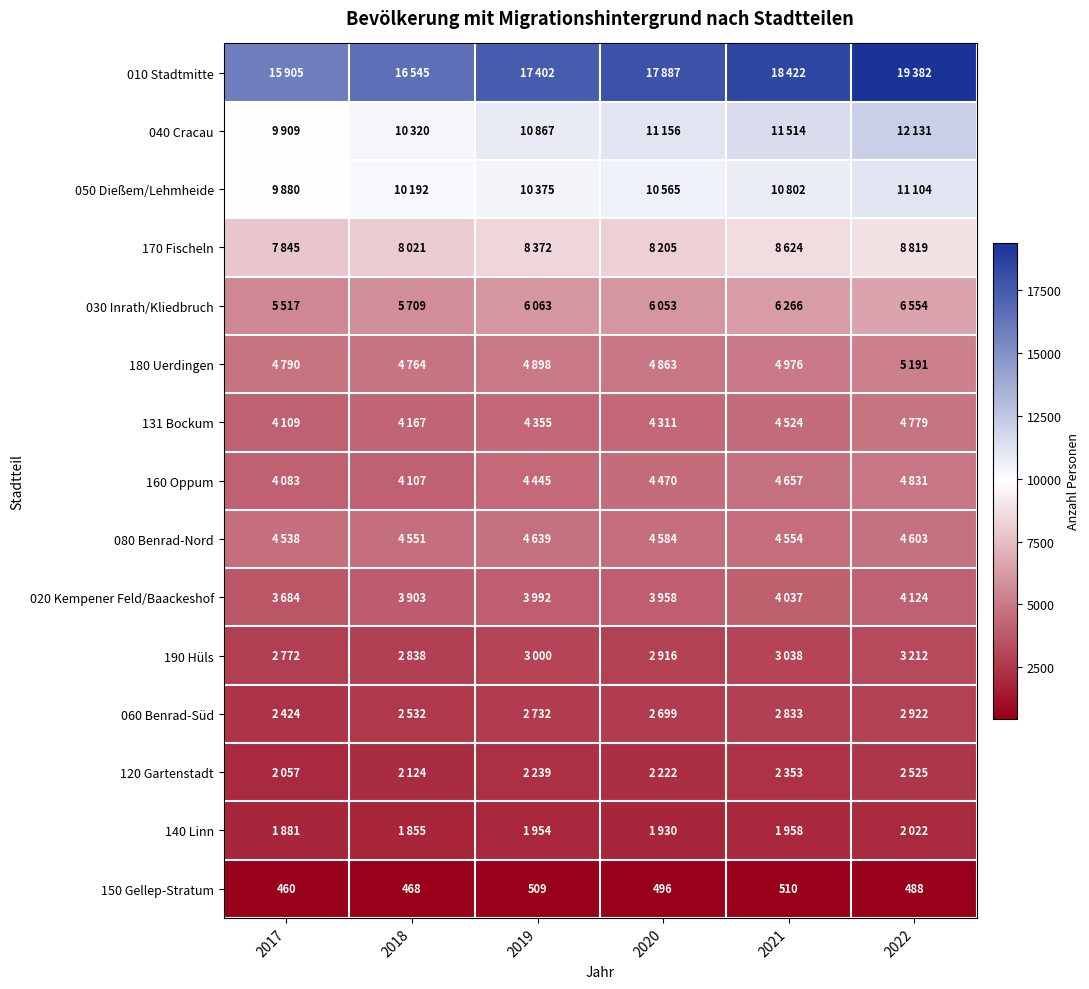

Is it true that 080 Benrad-Nord equals 4554 at 2021?

True